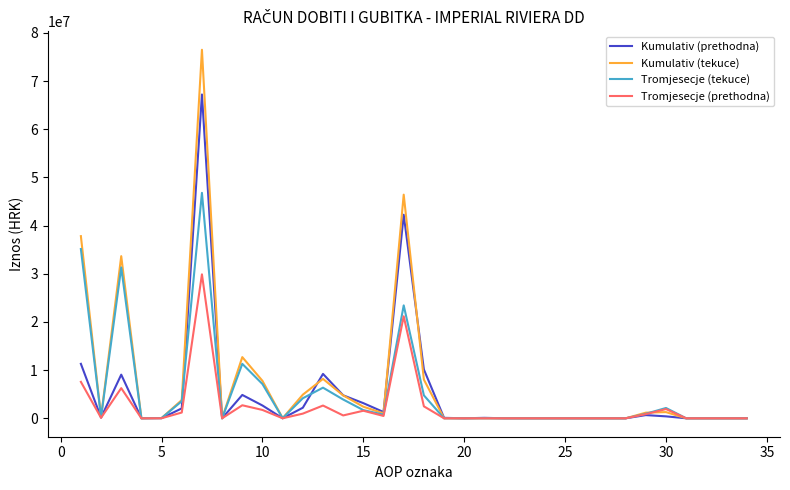

What is the highest value of the Tromjesecje (tekuce) series?

46792942.0